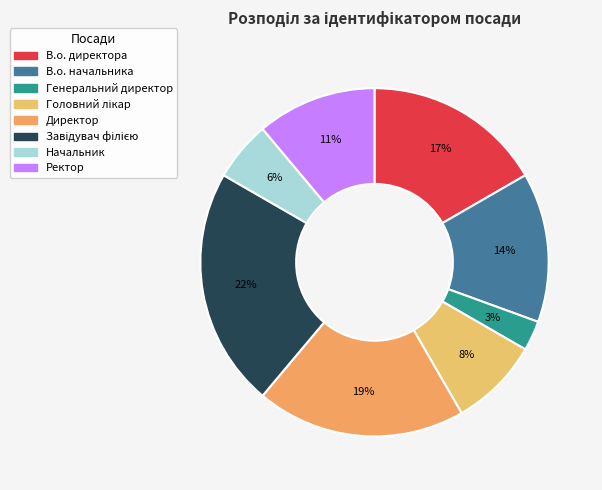

What portion of the pie excludes Директор?

80.6%